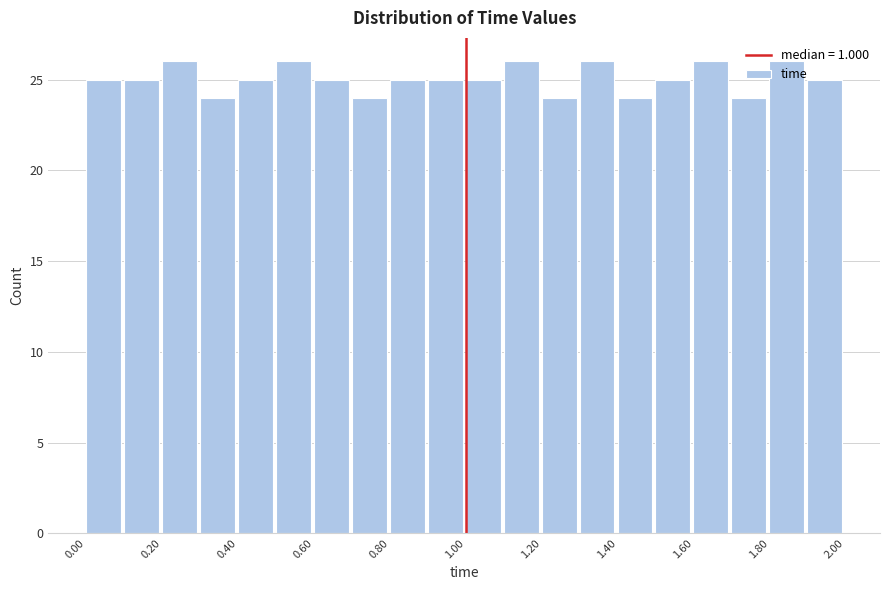

Reading left to right, list every bar in this chart as the range it spans on the x-axis followed by its height. The values are not printed on the chart, so give them approximately, as read against the axis.

0.0 to 0.1: 25
0.1 to 0.2: 25
0.2 to 0.3: 26
0.3 to 0.4: 24
0.4 to 0.5: 25
0.5 to 0.6: 26
0.6 to 0.7: 25
0.7 to 0.8: 24
0.8 to 0.9: 25
0.9 to 1.0: 25
1.0 to 1.1: 25
1.1 to 1.2: 26
1.2 to 1.3: 24
1.3 to 1.4: 26
1.4 to 1.5: 24
1.5 to 1.6: 25
1.6 to 1.7: 26
1.7 to 1.8: 24
1.8 to 1.9: 26
1.9 to 2.0: 25